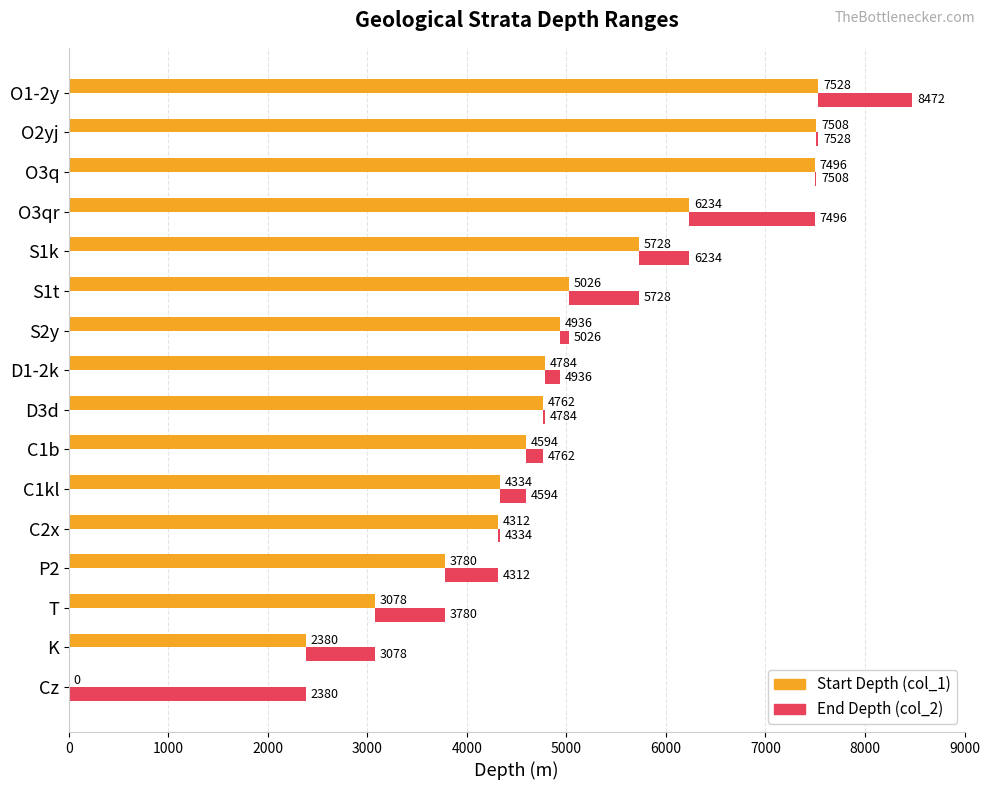

Which series has the widest spread of values?

col_1